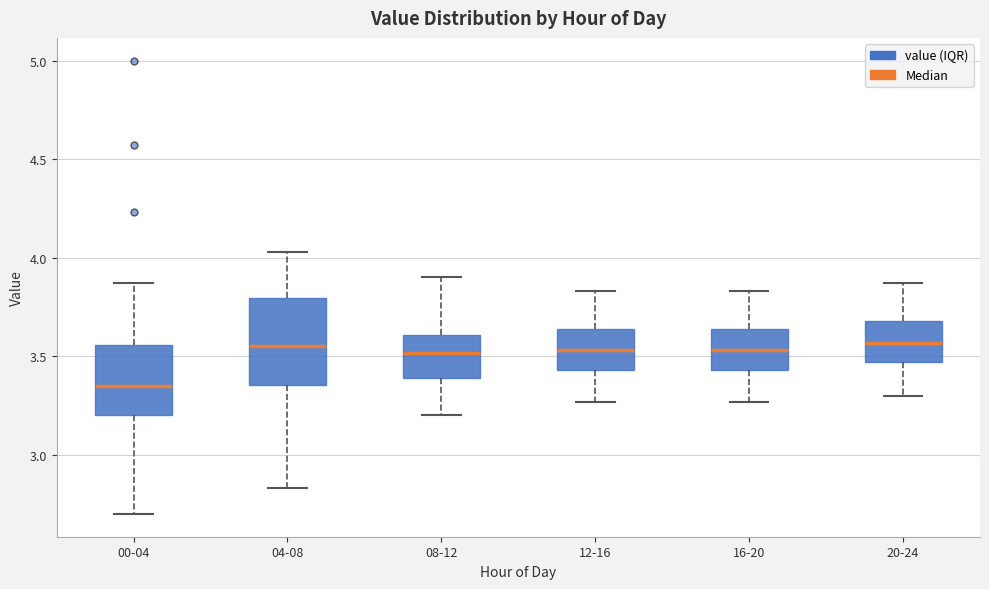

Which box has the lowest median line?

00-04